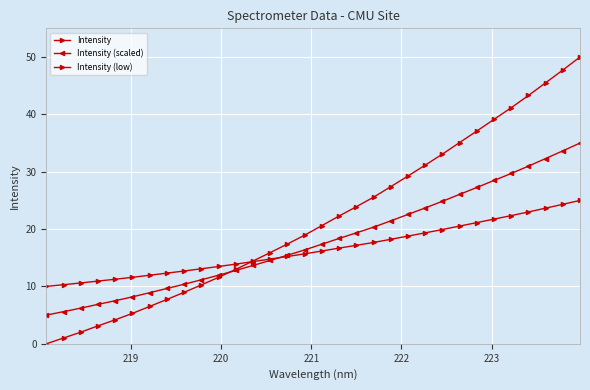

How many data points does each series have?

32